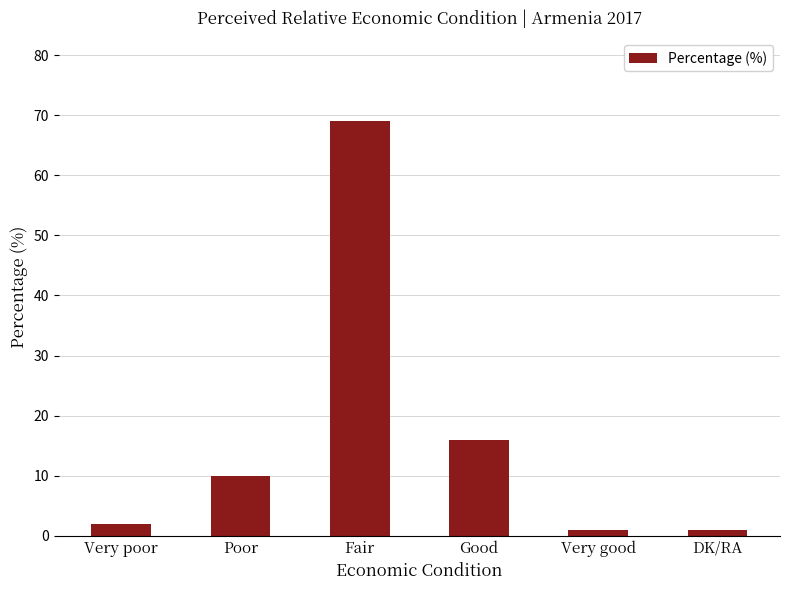

What is the smallest value displayed?

1